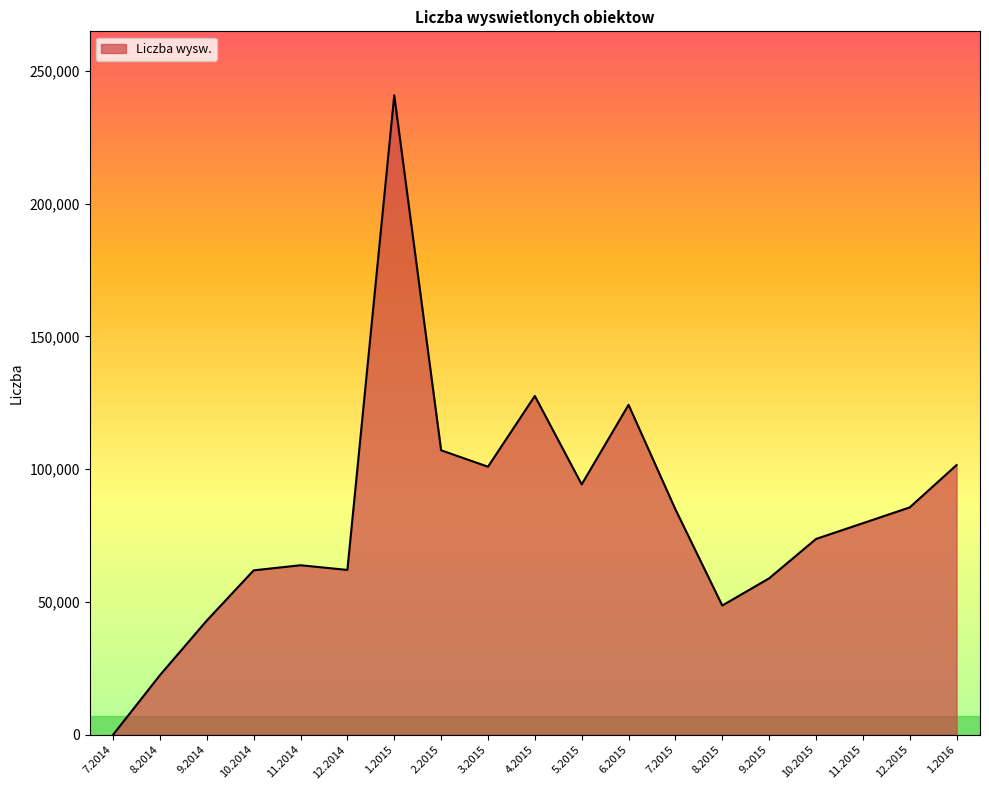

Which has a higher value, 8.2014 or 9.2015?

9.2015